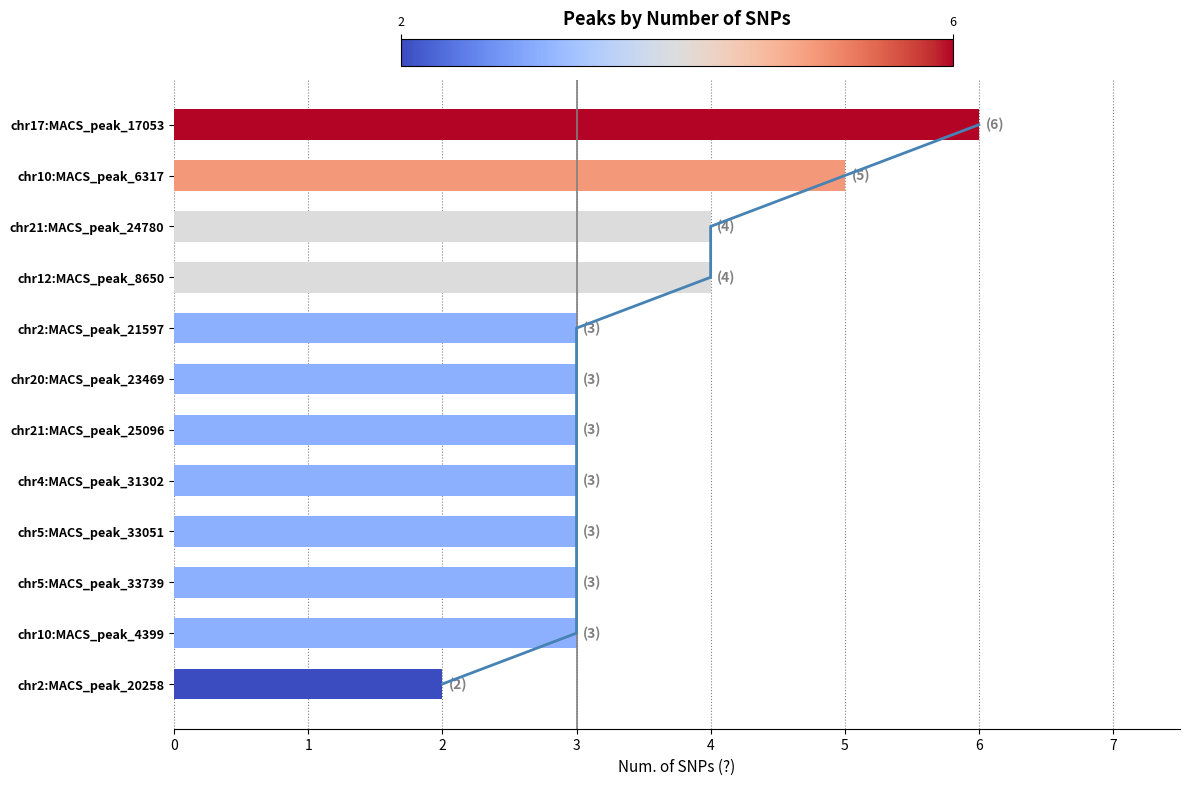

Count the values in the range 3 to 4.

9